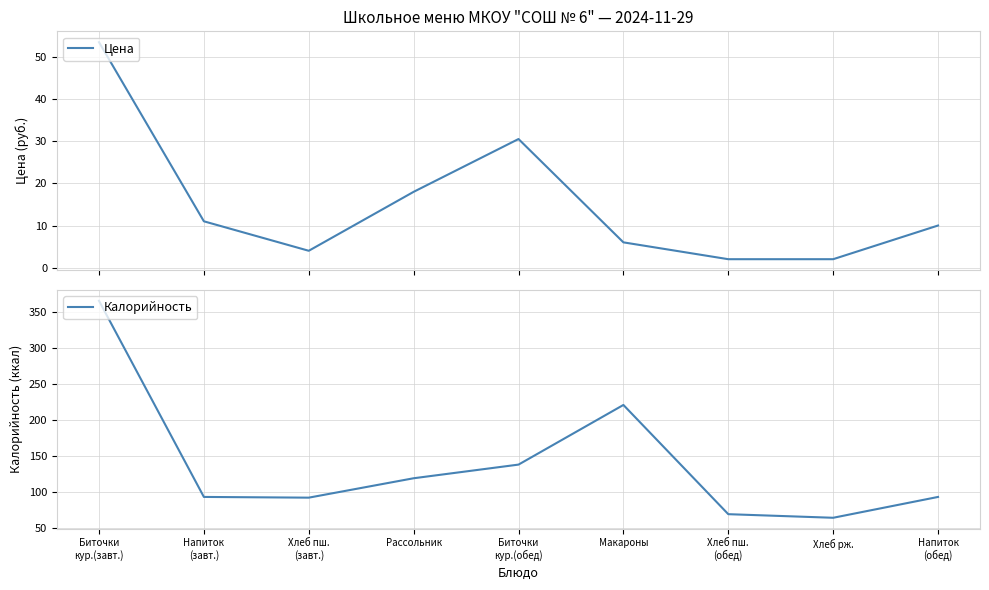

At Биточки
кур.(завт.), list the series in order from smallest to largest.

Цена, Калорийность